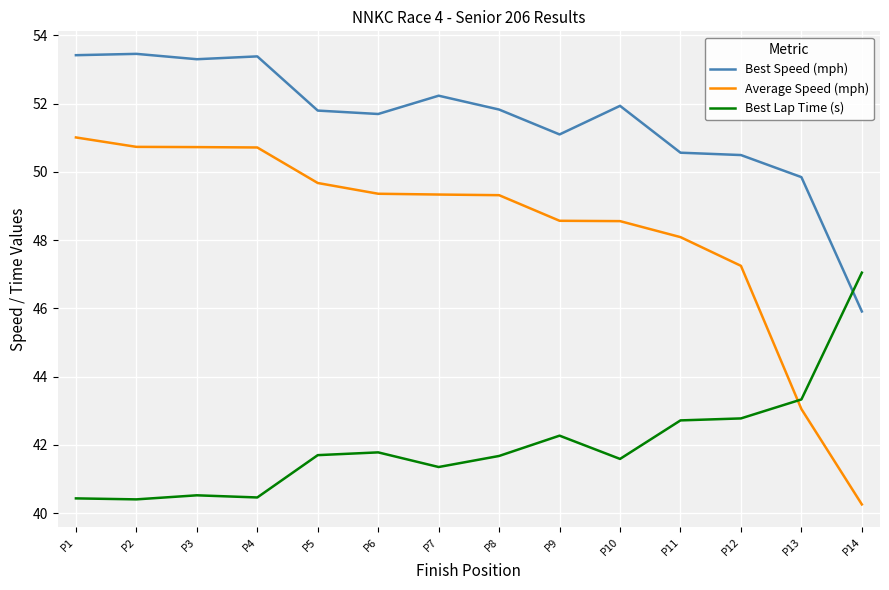

Which series has the widest spread of values?

Average Speed (mph)